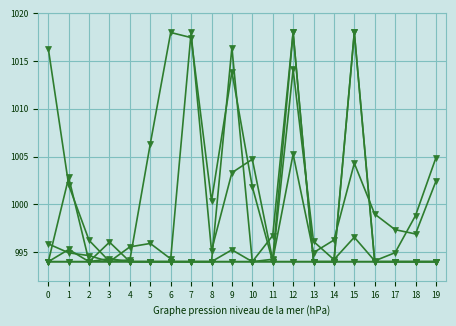

Count the number of categories in the chart.

20